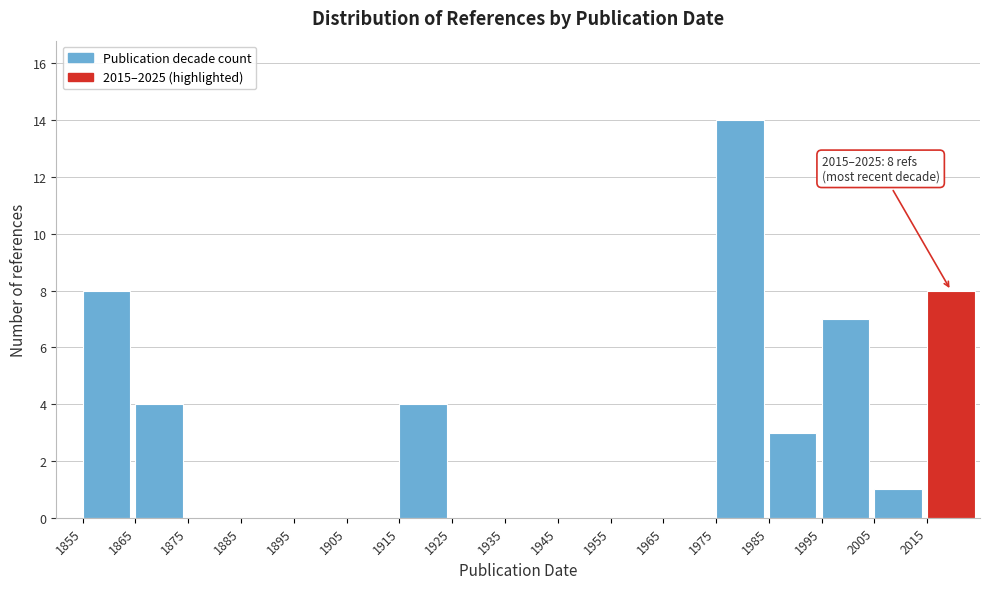

Over which range of the x-axis is the bar tallest?

1975 to 1985